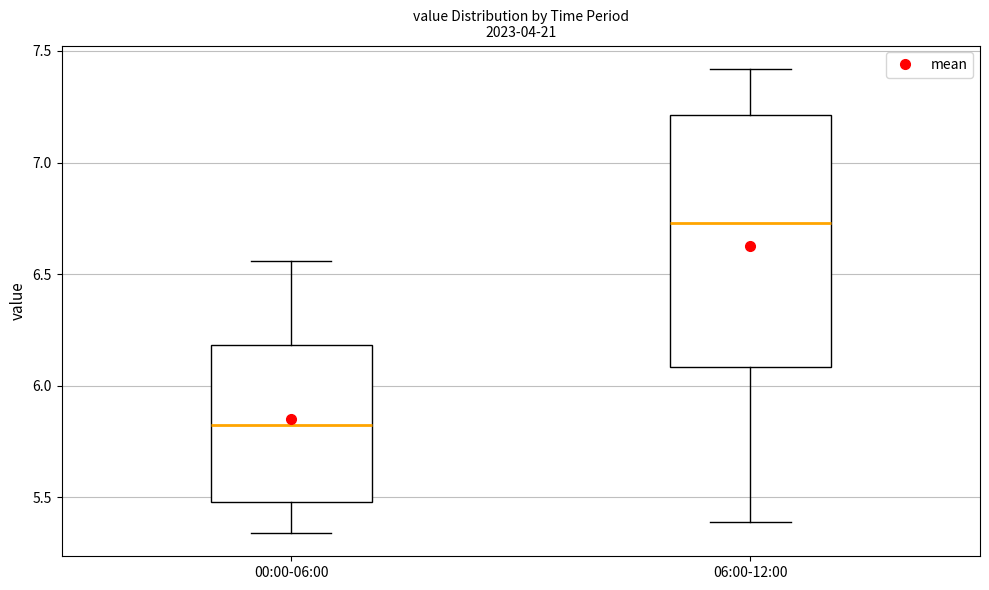

Which box's median line is the highest?

06:00-12:00